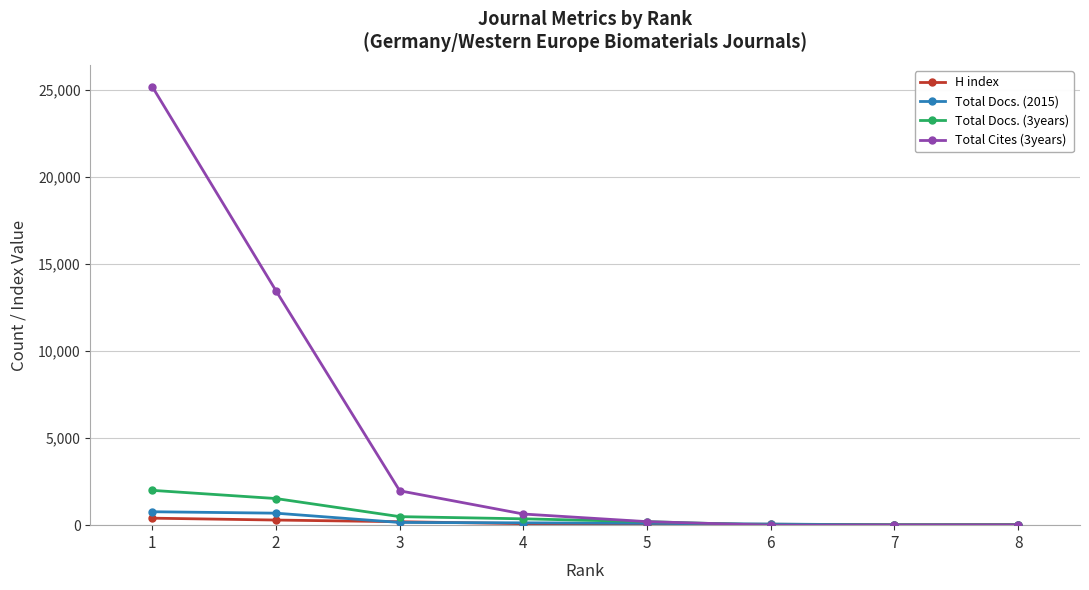

What is the greatest value displayed?

25187